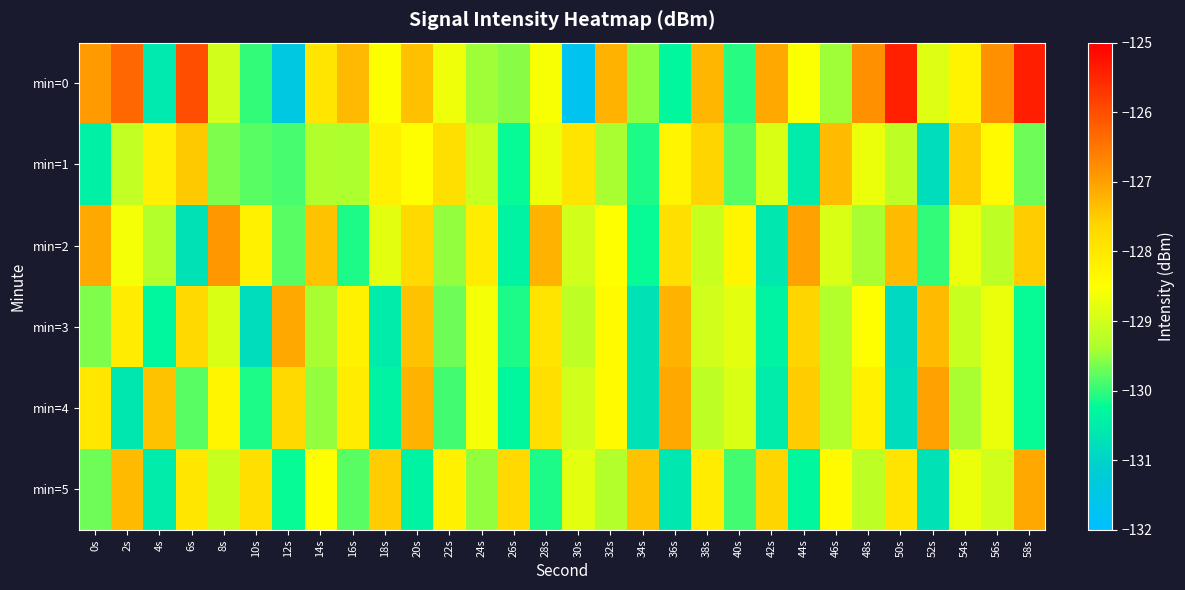

What is the difference between the highest and lowest values at 12s?

4.3